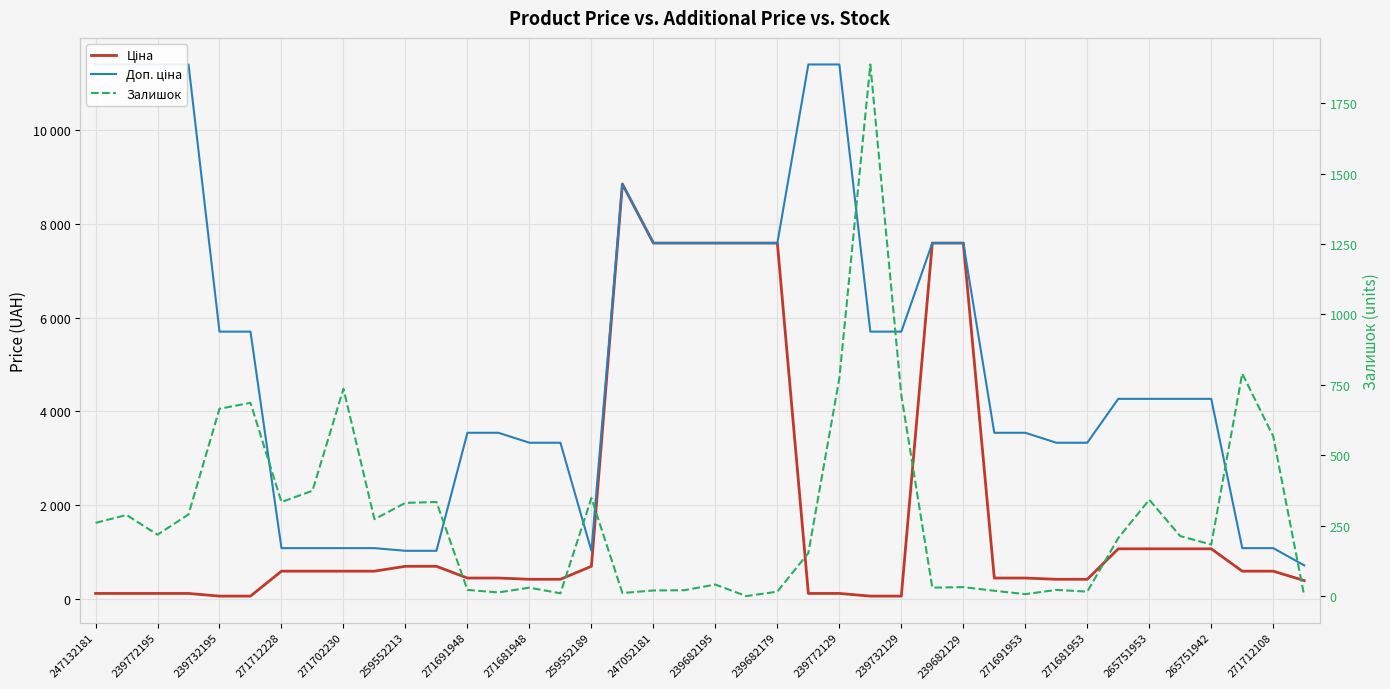

Read the Залишок value at 37.

790.0